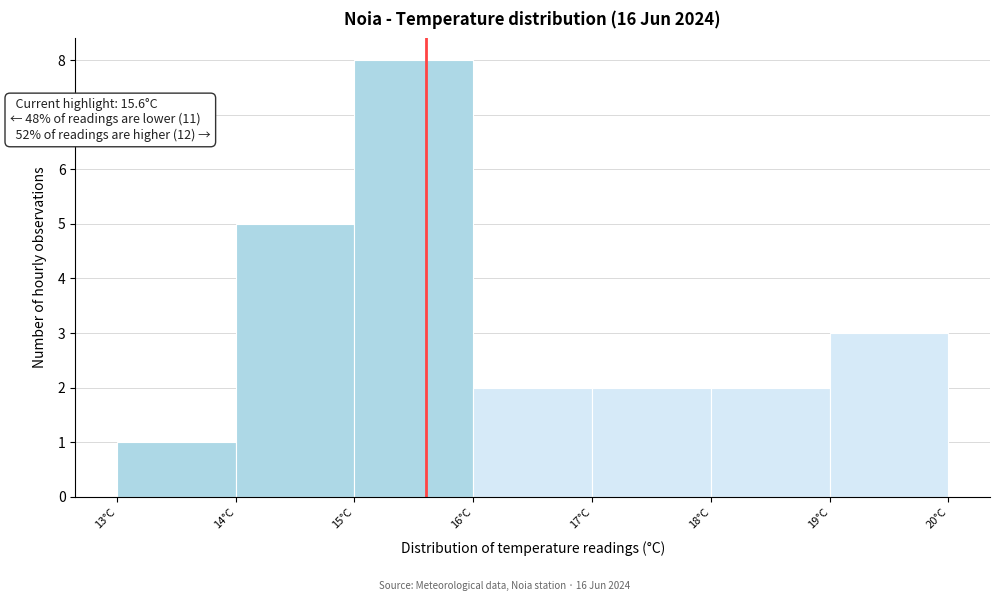

Over which range of the x-axis is the bar tallest?

15 to 16